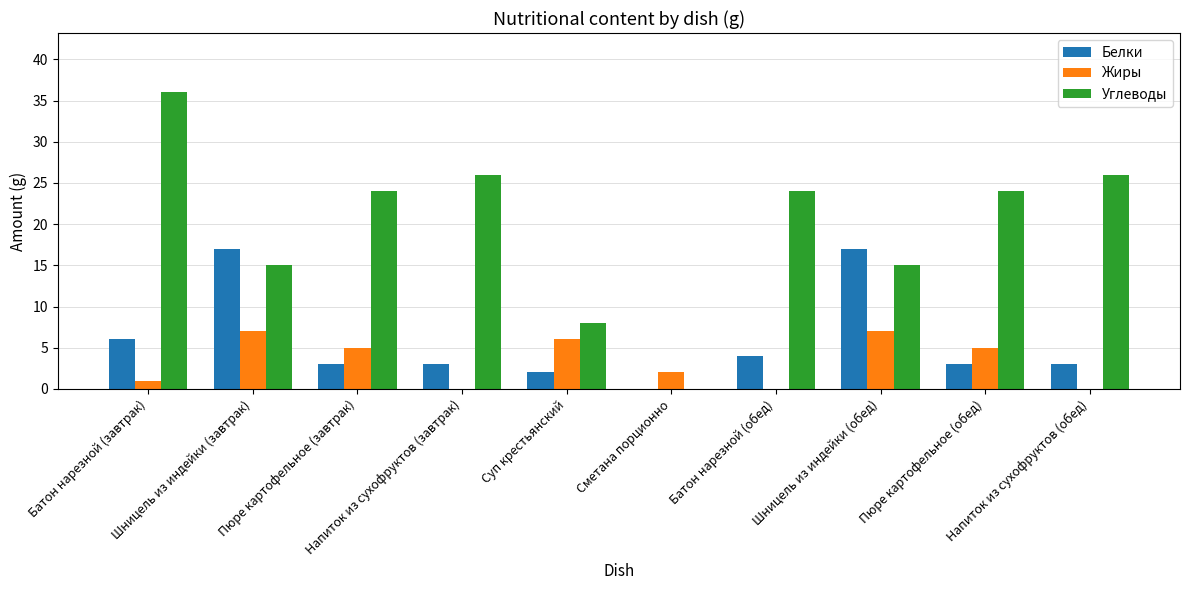

Reading left to right, what are all the values shown in this chart?

Белки: 6	17	3	3	2	0	4	17	3	3
Жиры: 1	7	5	0	6	2	0	7	5	0
Углеводы: 36	15	24	26	8	0	24	15	24	26